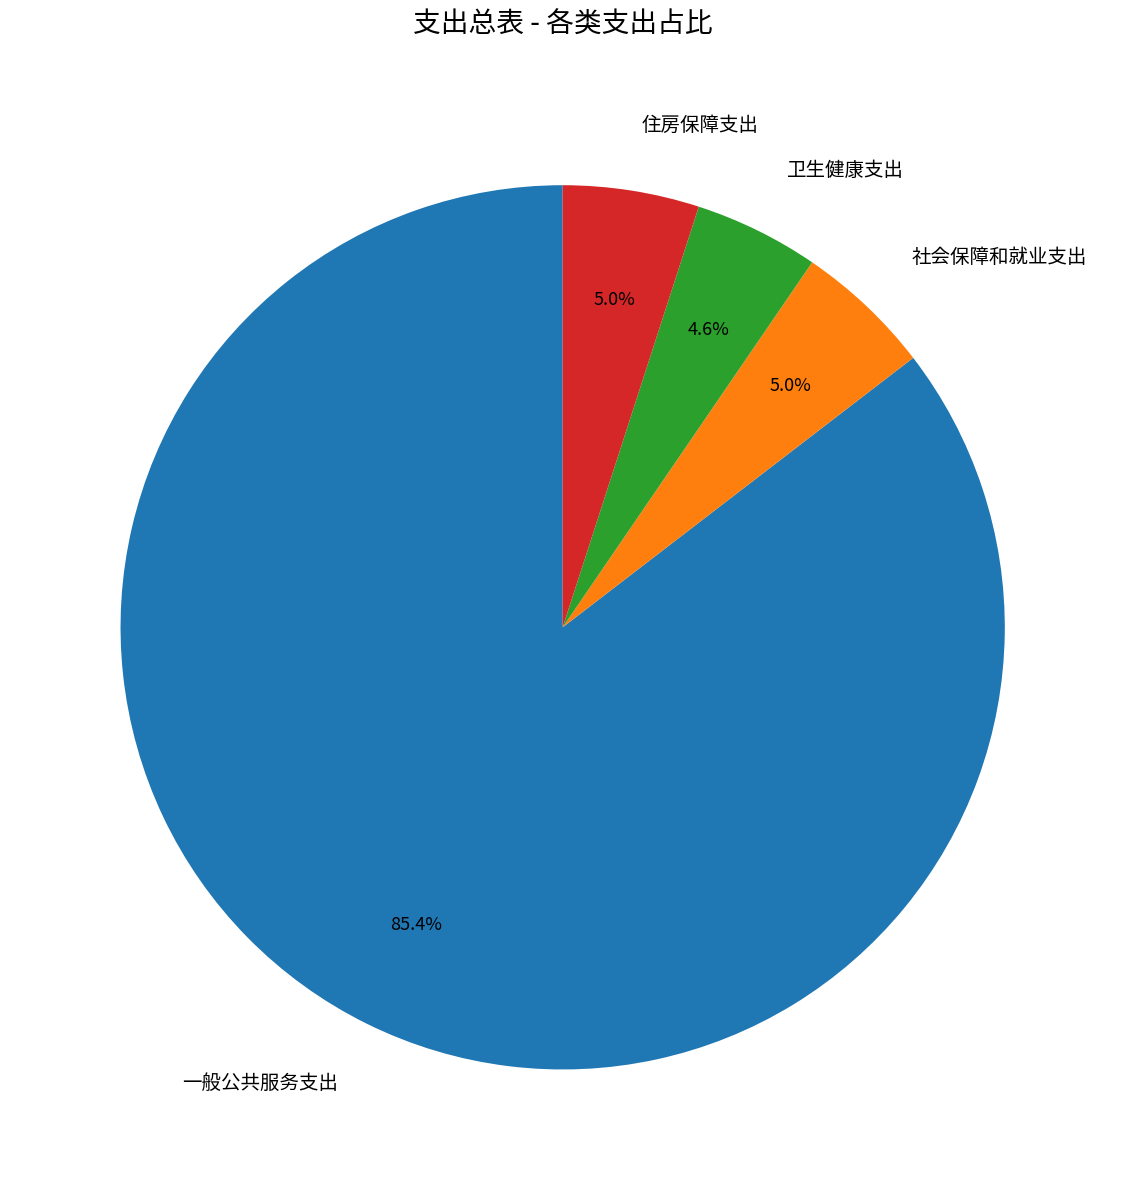

What is the majority slice?

一般公共服务支出